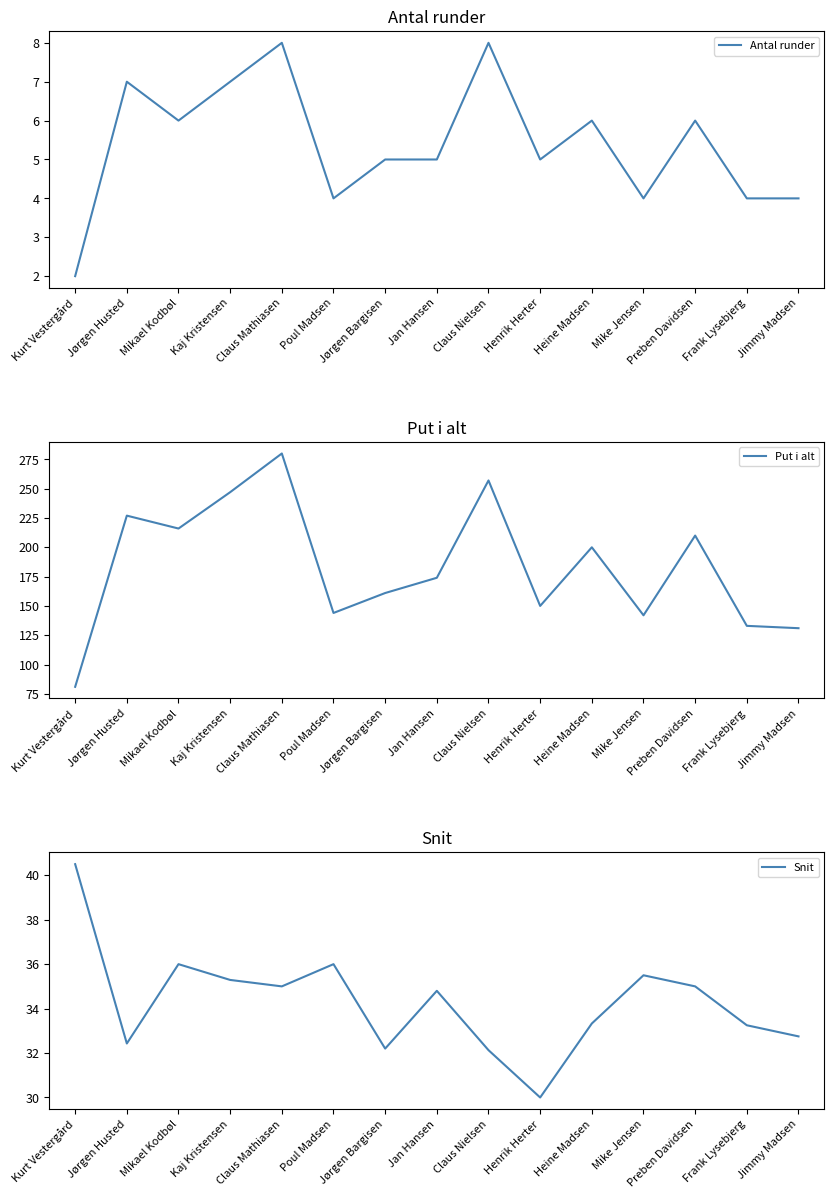

What is the label of the 4th point from the left?

Kaj Kristensen